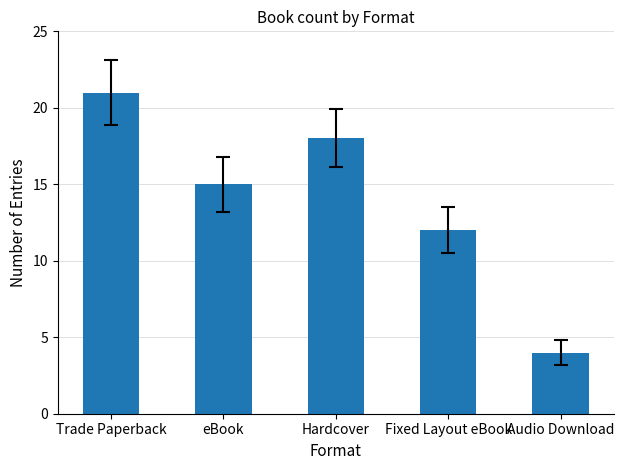

How many data points does each series have?

5